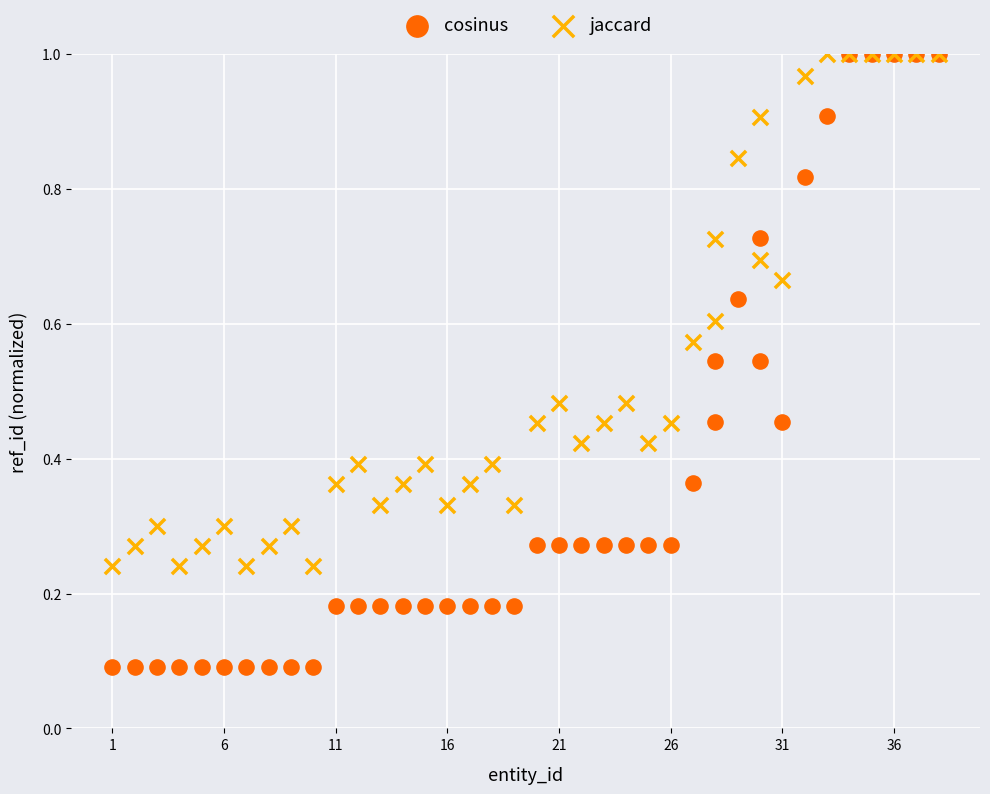

Which series has the largest Y range (max minus min)?

cosinus